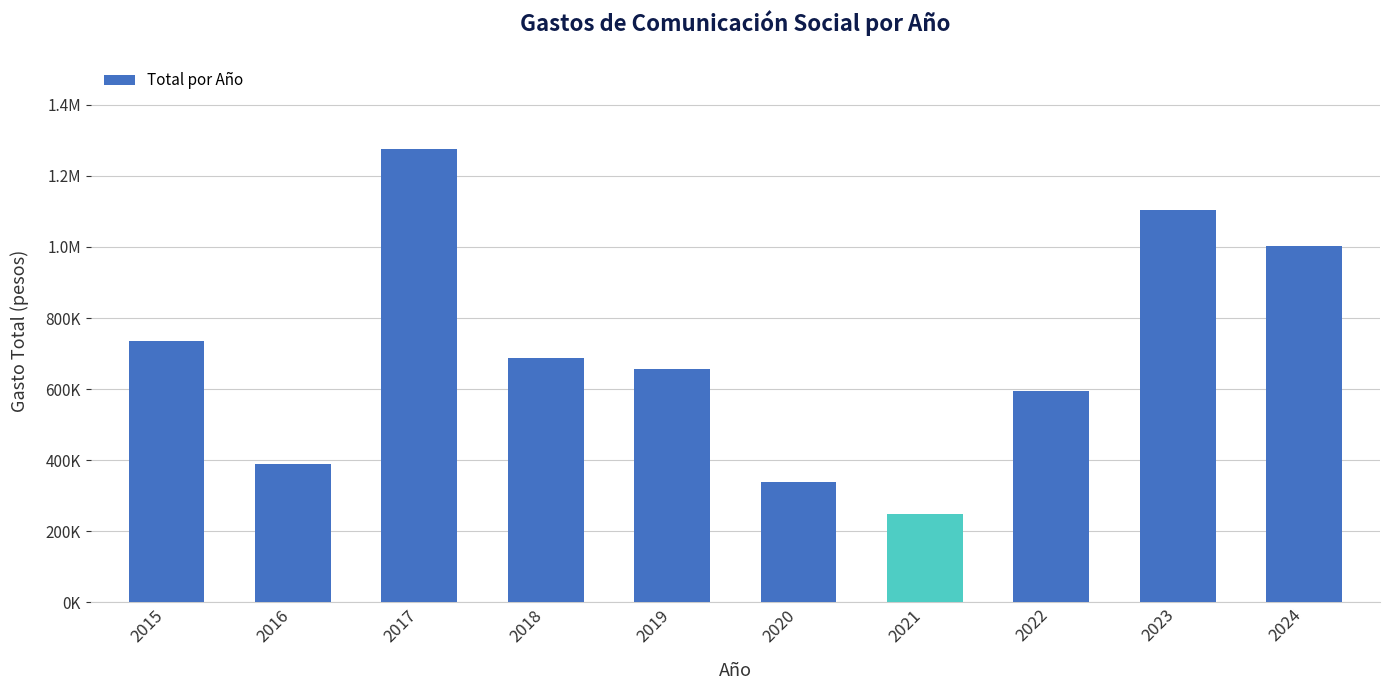

Rank the categories by value from lowest to highest.

2021, 2020, 2016, 2022, 2019, 2018, 2015, 2024, 2023, 2017